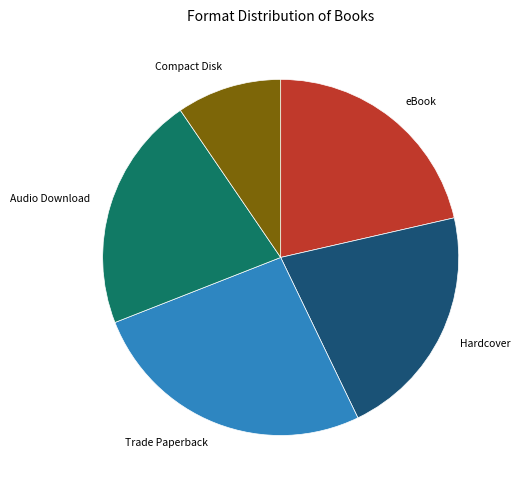

Which has a higher value, Trade Paperback or Compact Disk?

Trade Paperback